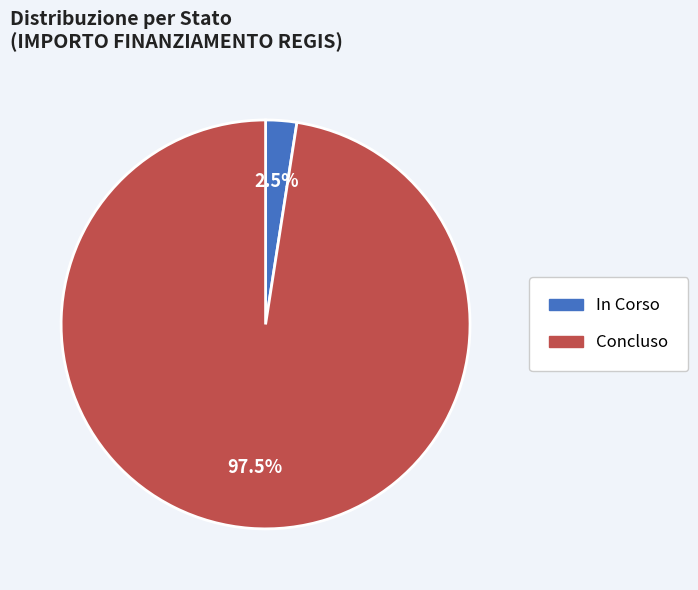

Combined, what portion of the pie is In Corso and Concluso?

100.0%